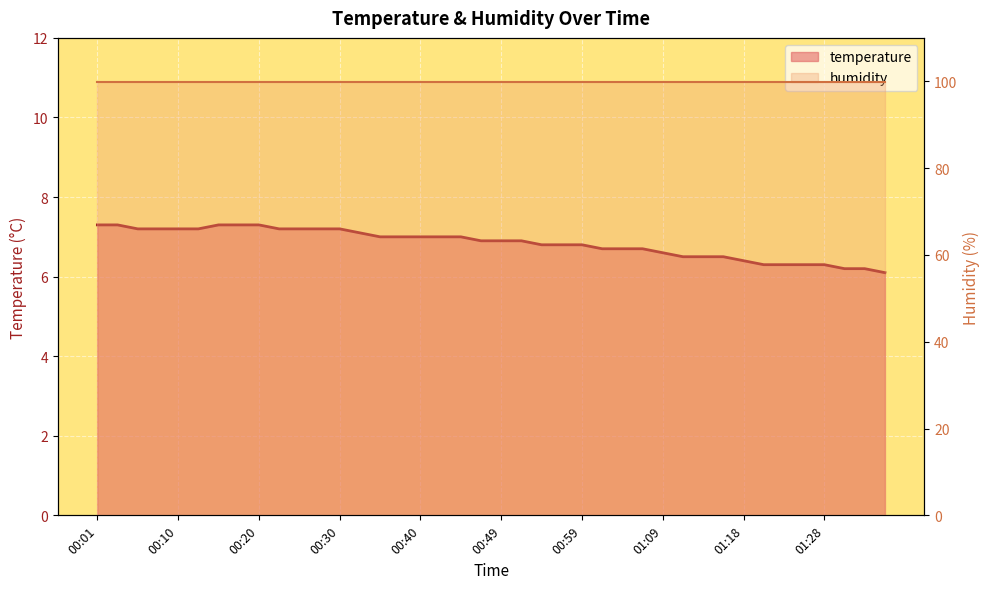

What is the value of the 2nd point from the left?

7.3